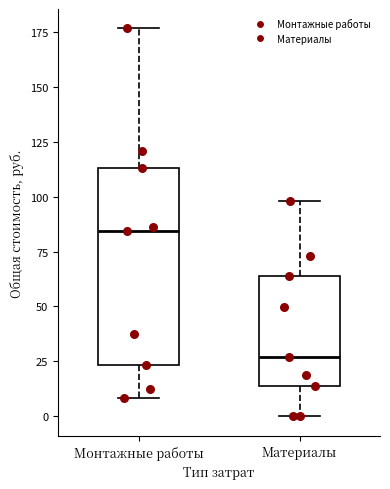

Comparing the boxes themselves (not the whiskers), which one is the tallest?

Монтажные работы